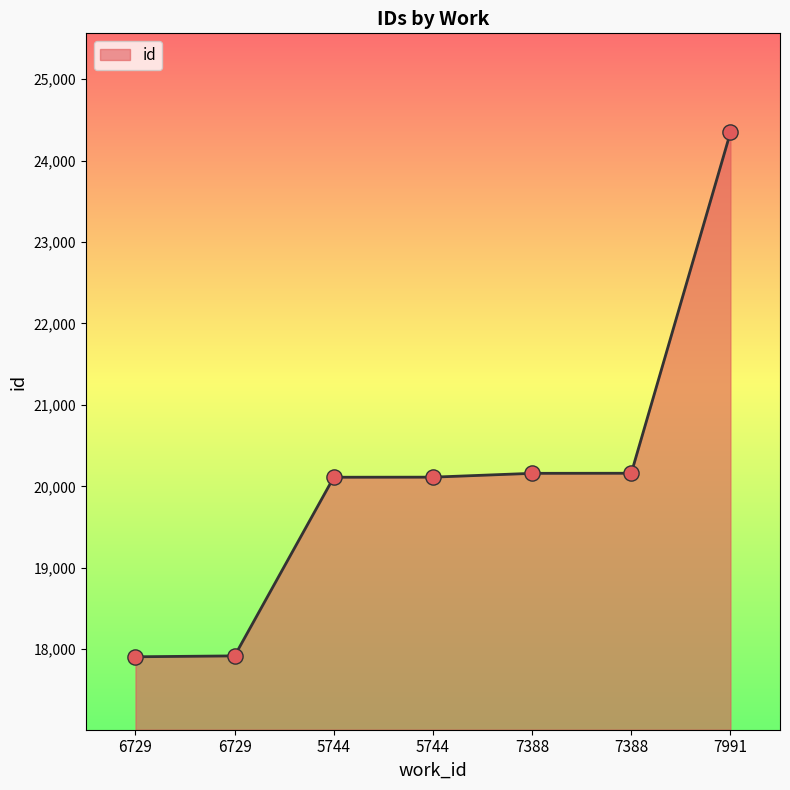

What is the change in value from 6729 to 6729?

+11